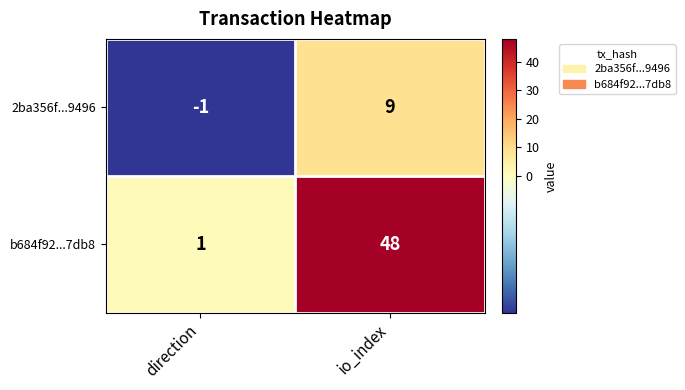

What is the highest value of the b684f92...7db8 series?

48